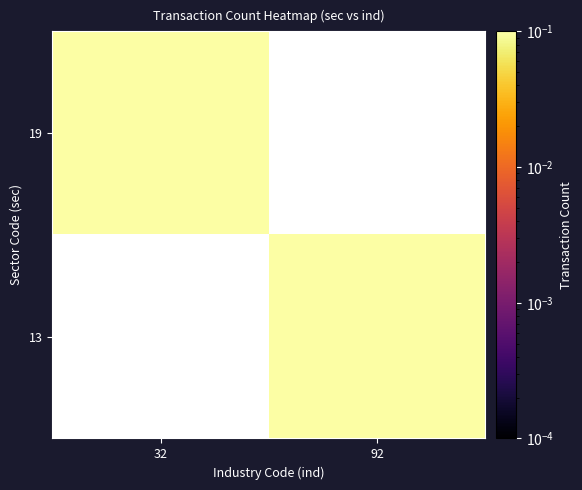

Which category has the highest value across all series?

32